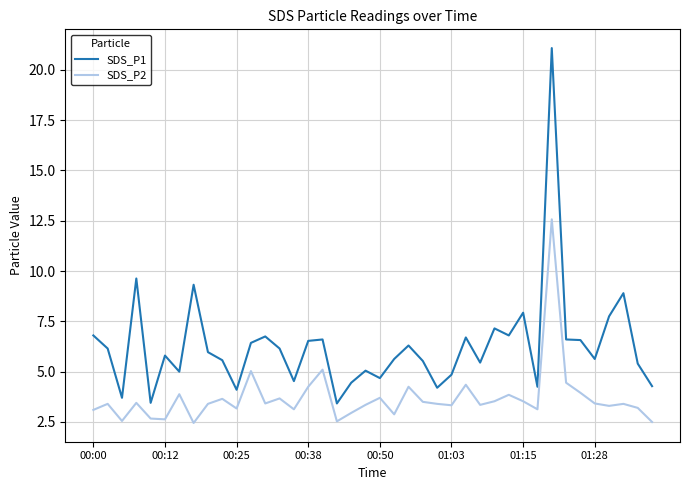

What is the difference between the maximum and minimum values in the SDS_P1 series?

17.7